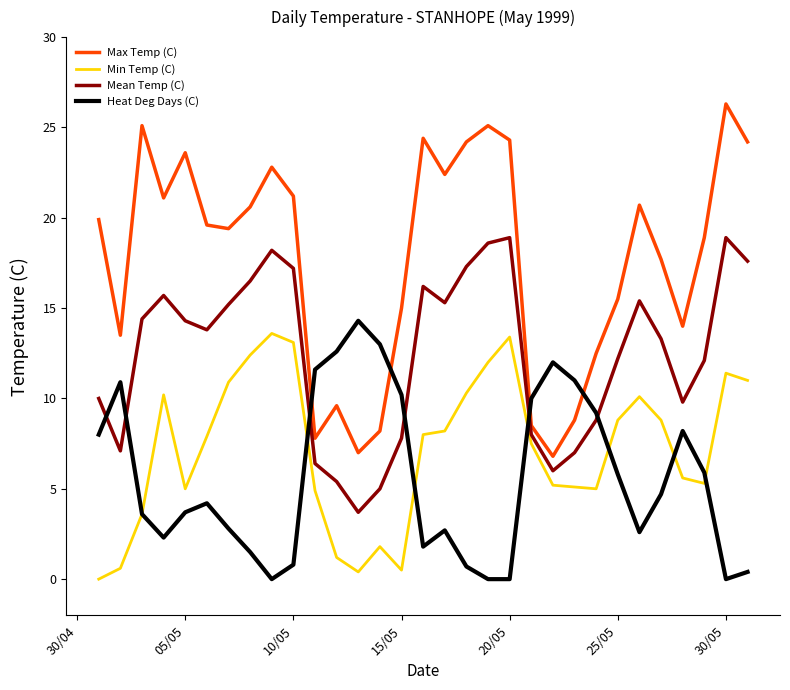

Which series ends up on top after the final intersection of Heat Deg Days (C) and Max Temp (C)?

Max Temp (C)